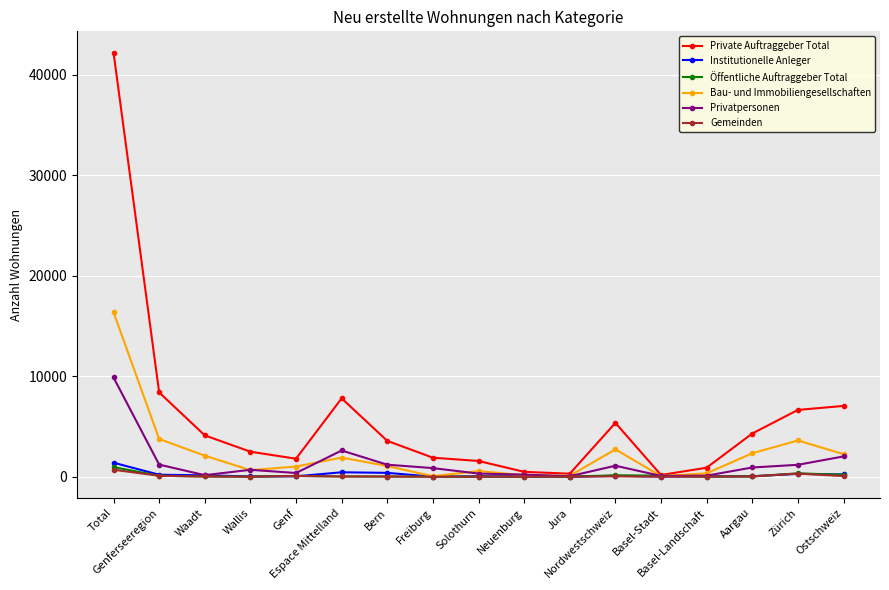

Between Basel-Stadt and Aargau, which series saw the biggest shift?

Private Auftraggeber Total